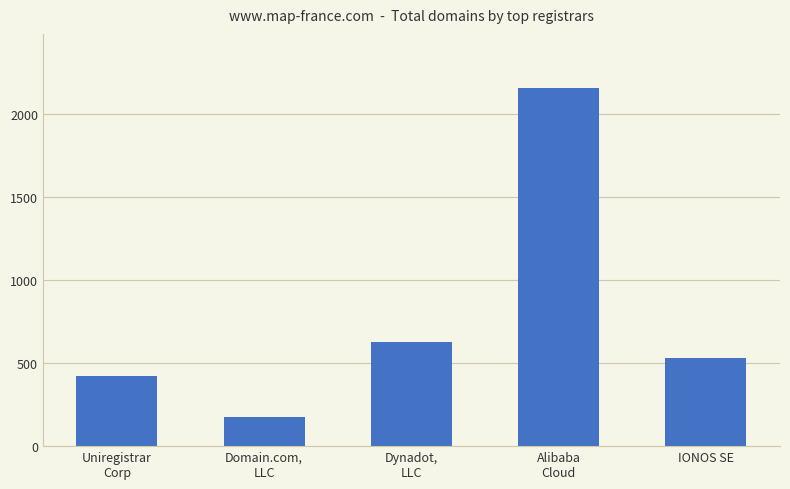

Reading right to left, transcribe all the data shown in this chart.

533	2159	625	177	422